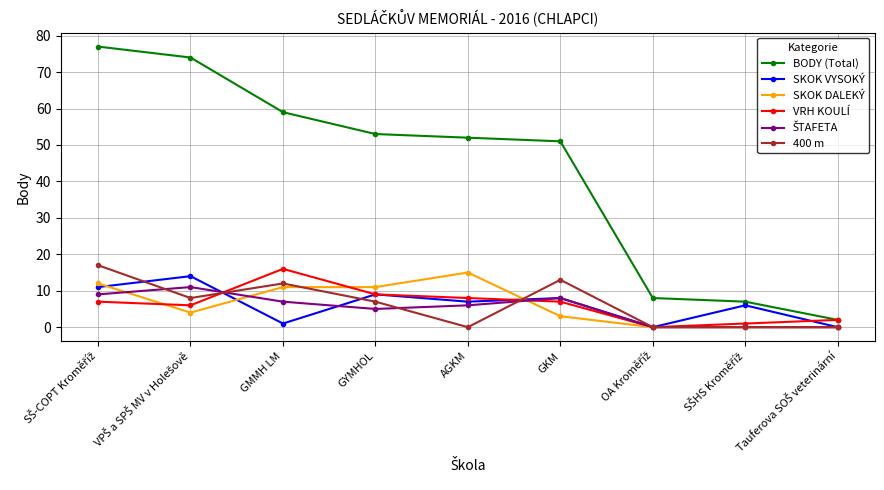

How many interior local peaks does the VRH KOULÍ series have?

1